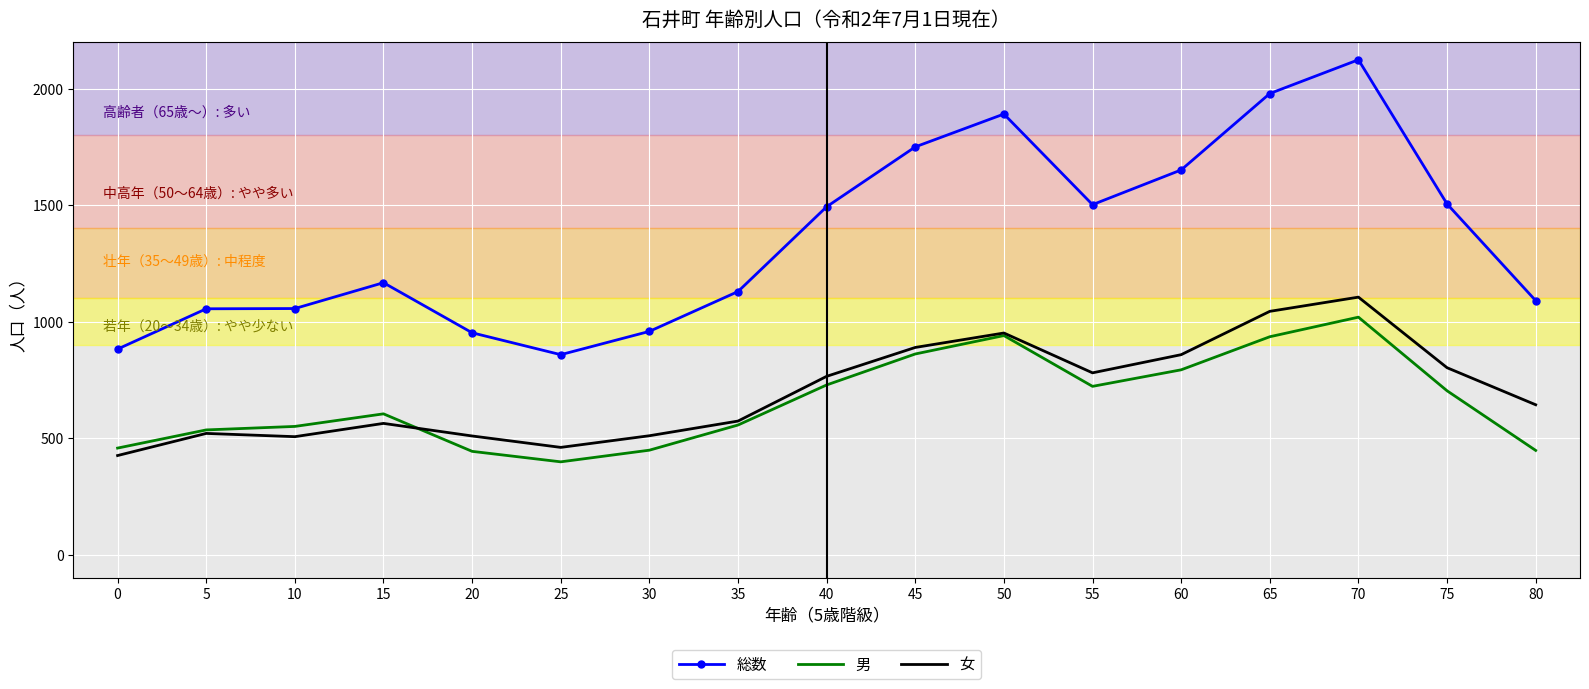

List the series in order of their peak value, lowest first.

男, 女, 総数